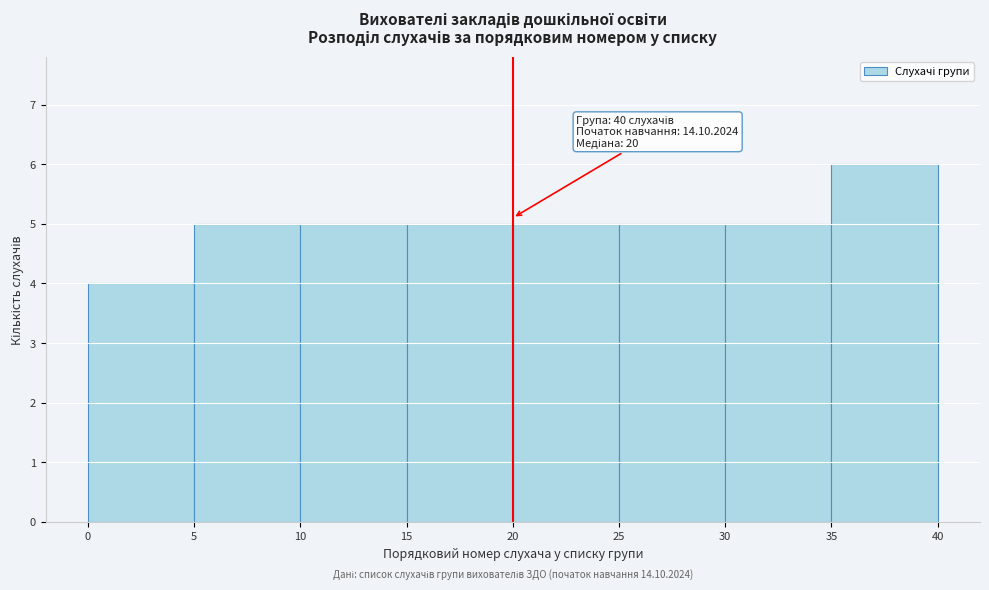

Which range on the x-axis has the tallest bar?

35 to 40